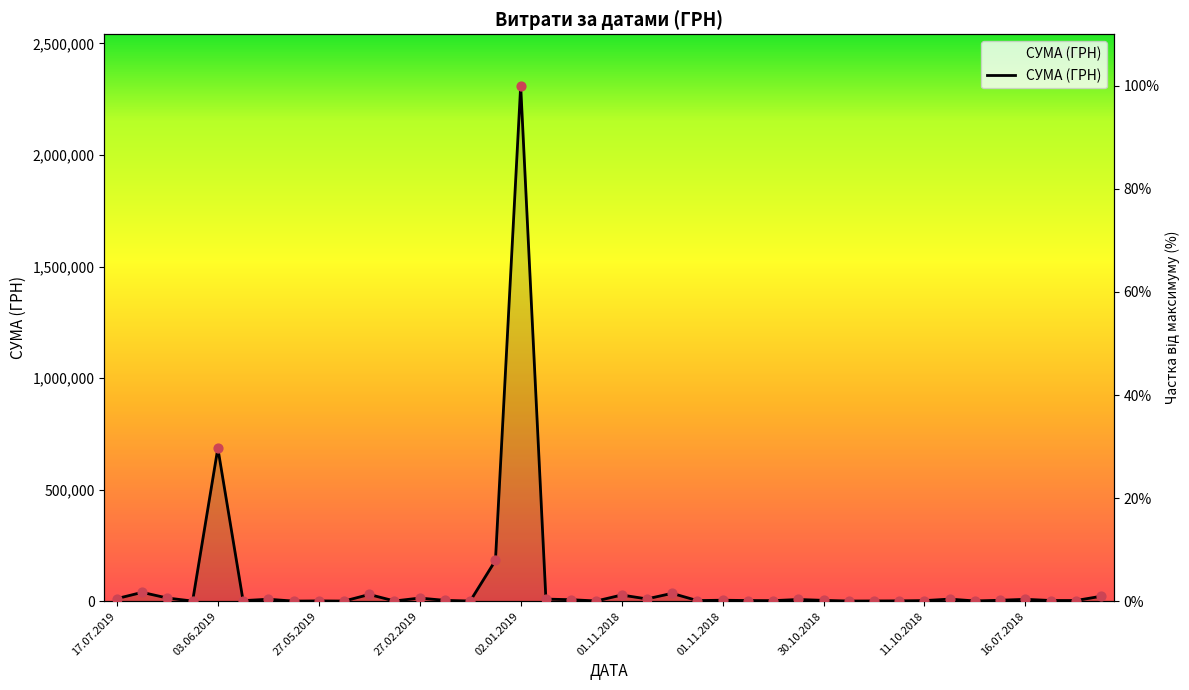

Between 15.06.2018 and 11.06.2018, which is larger?

15.06.2018